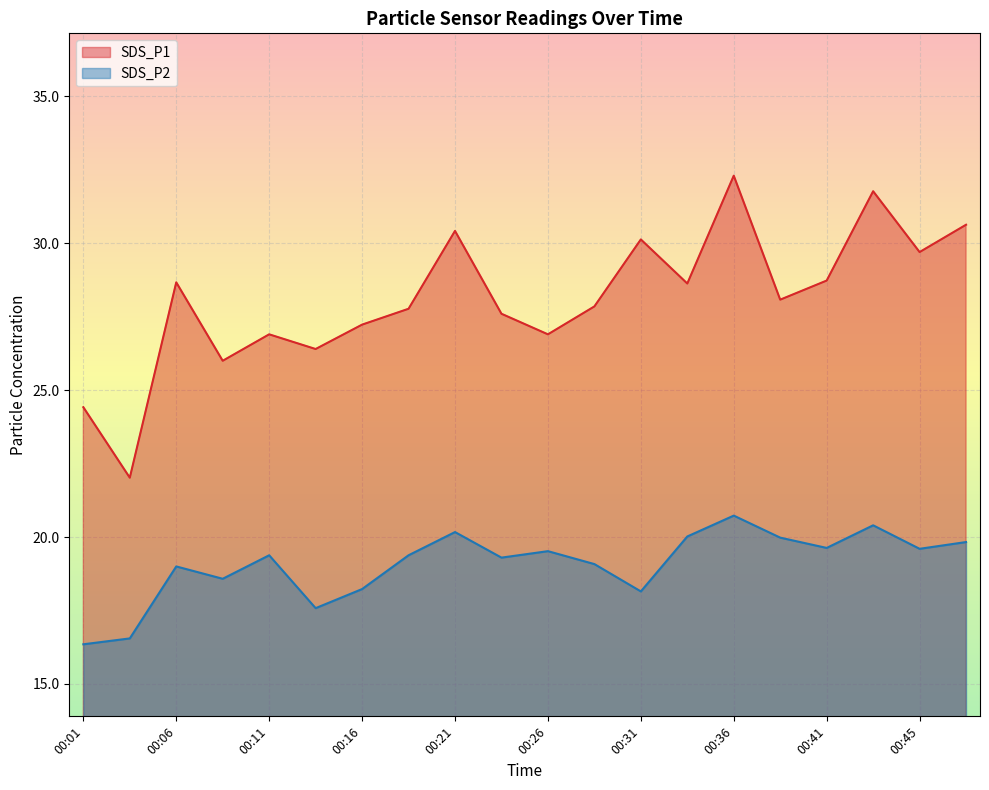

What are all the series names shown in the legend?

SDS_P1, SDS_P2